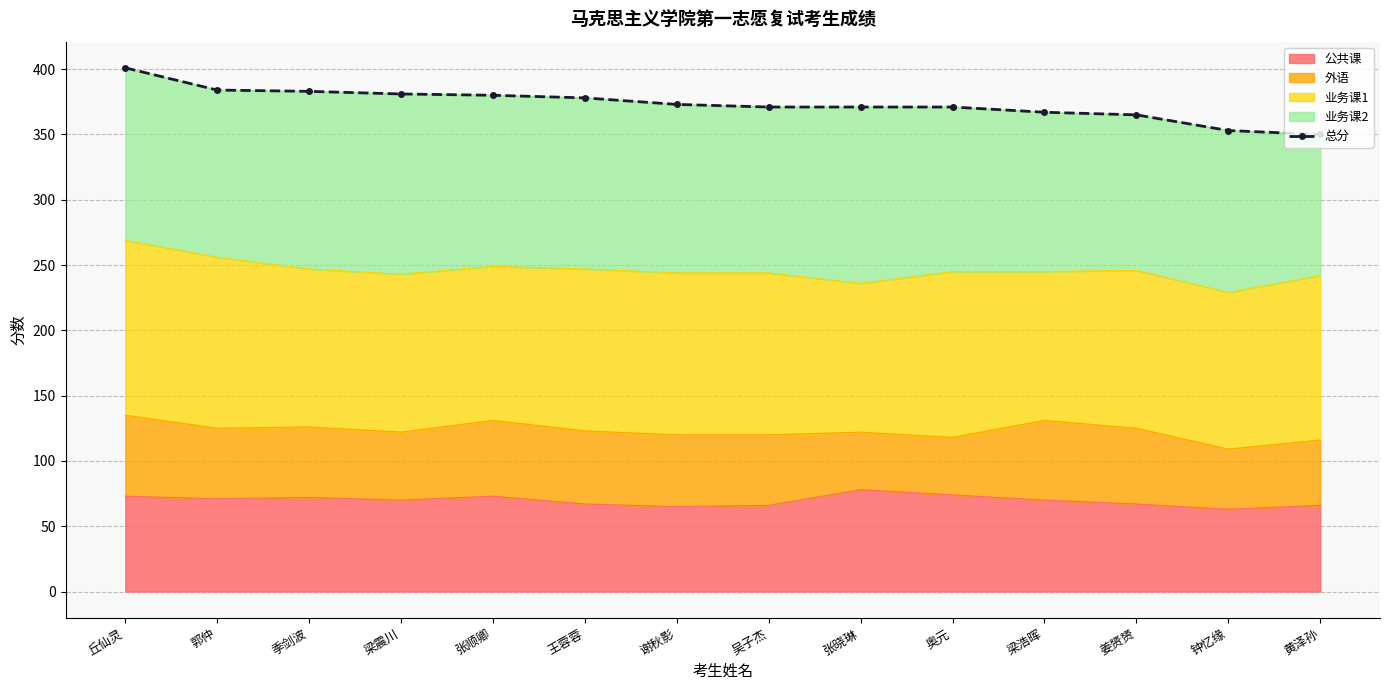

What is the ratio of the value at 丘仙灵 to the value at 王蓉蓉?

1.1